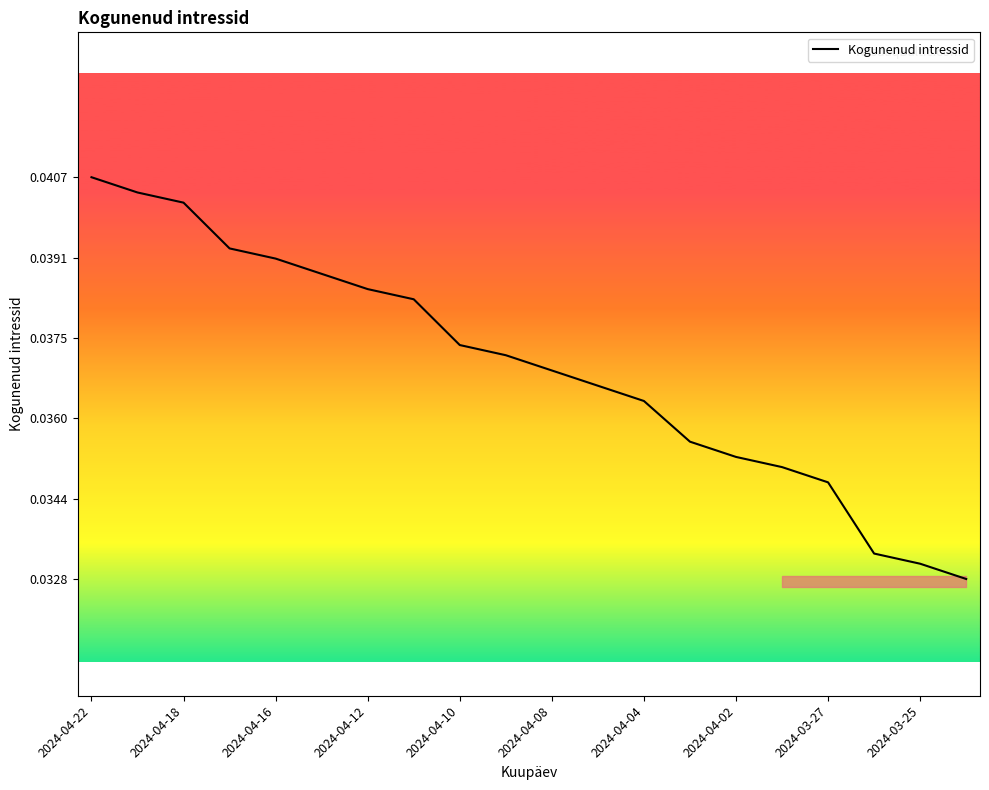

Which label corresponds to the largest value in the chart?

2024-04-22